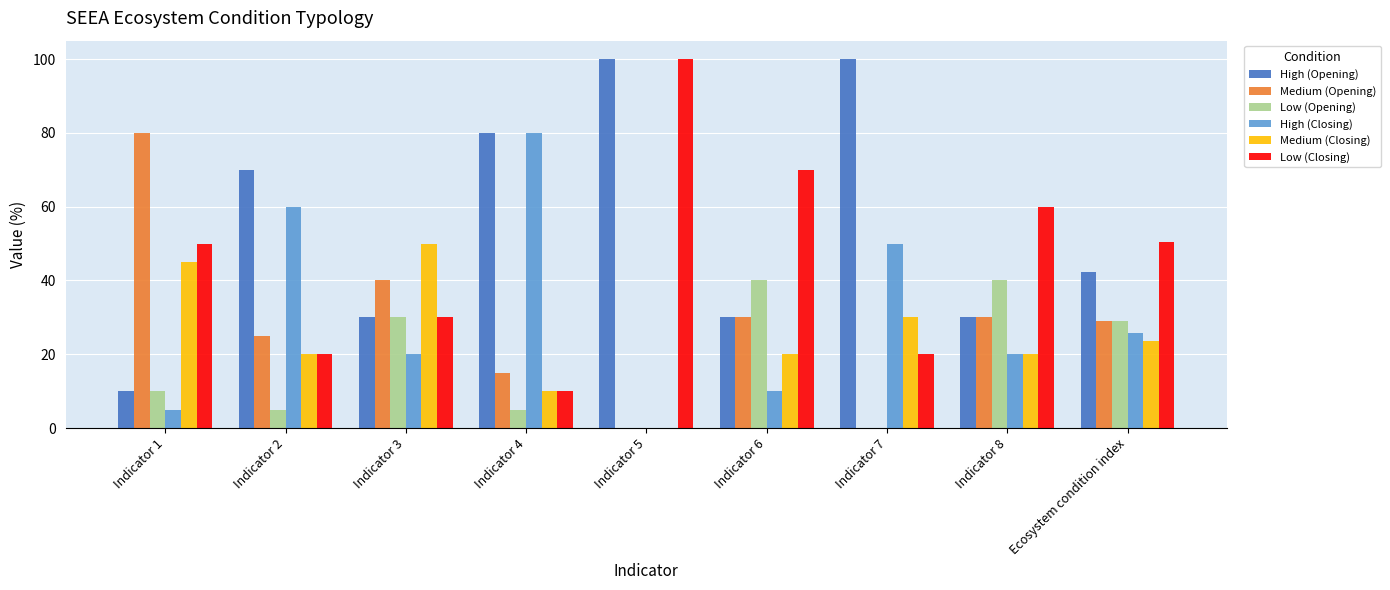

Is the value of Medium (Opening) at Indicator 3 greater than the value of Low (Closing) at Ecosystem condition index?

No